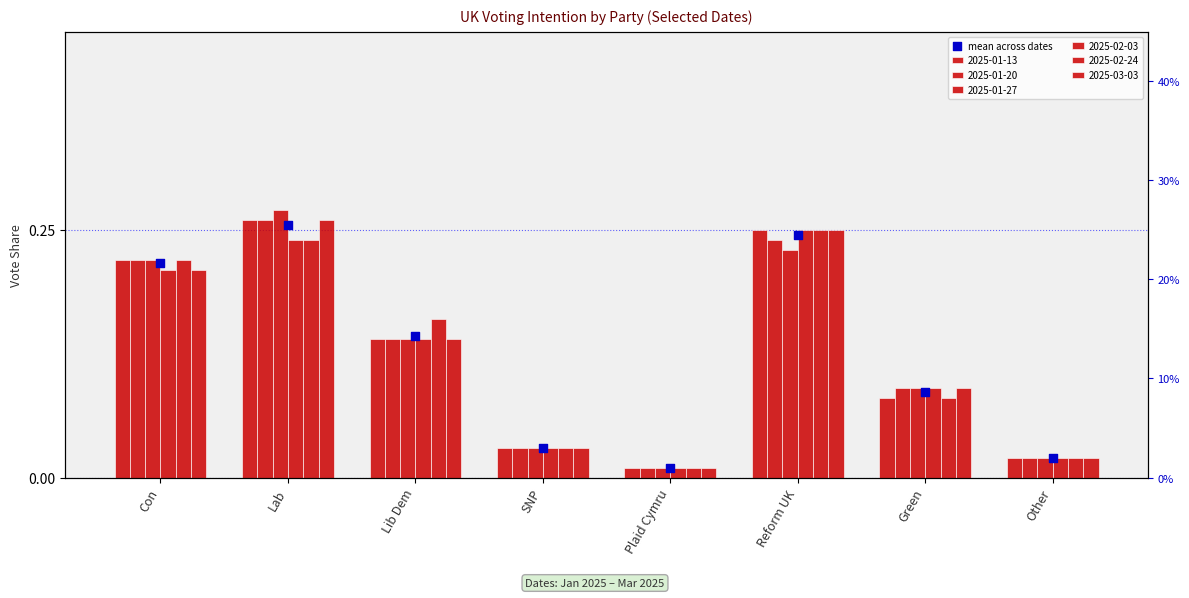

What is the change in value from Con to Plaid Cymru?

-0.2